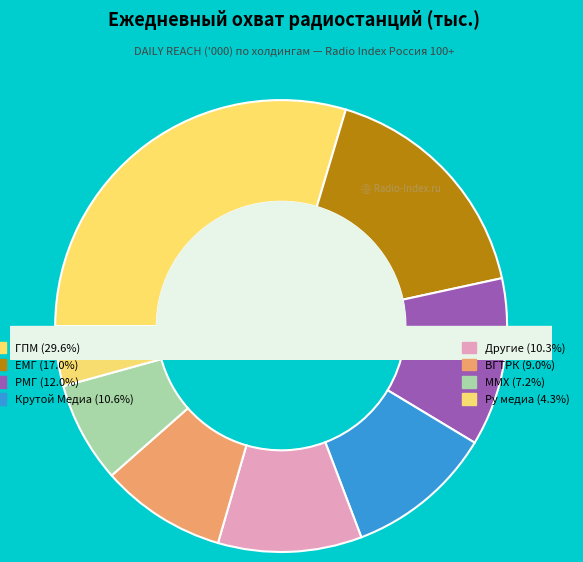

To the nearest percent, what portion does Ру медиа represent?

4%